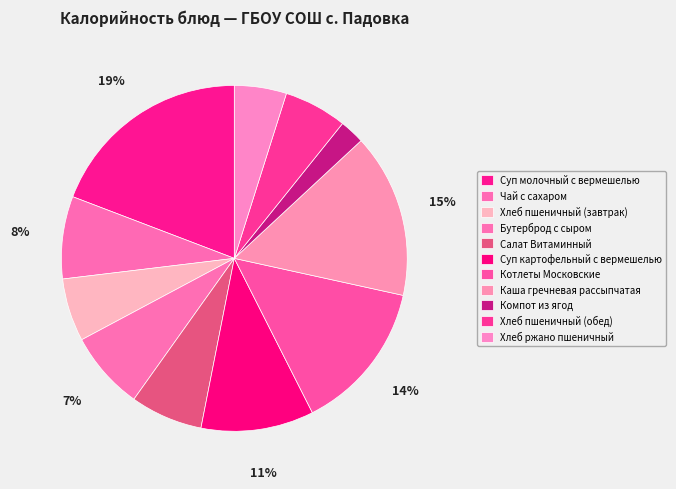

How many slices are in this pie chart?

11